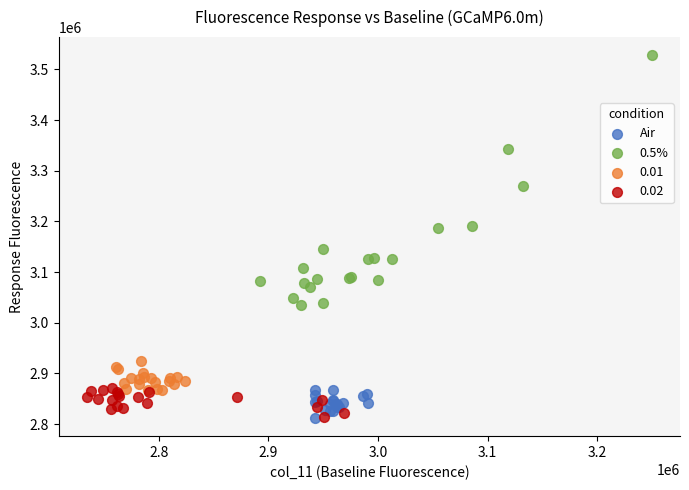

Which series contains the highest Y value?

0.5%